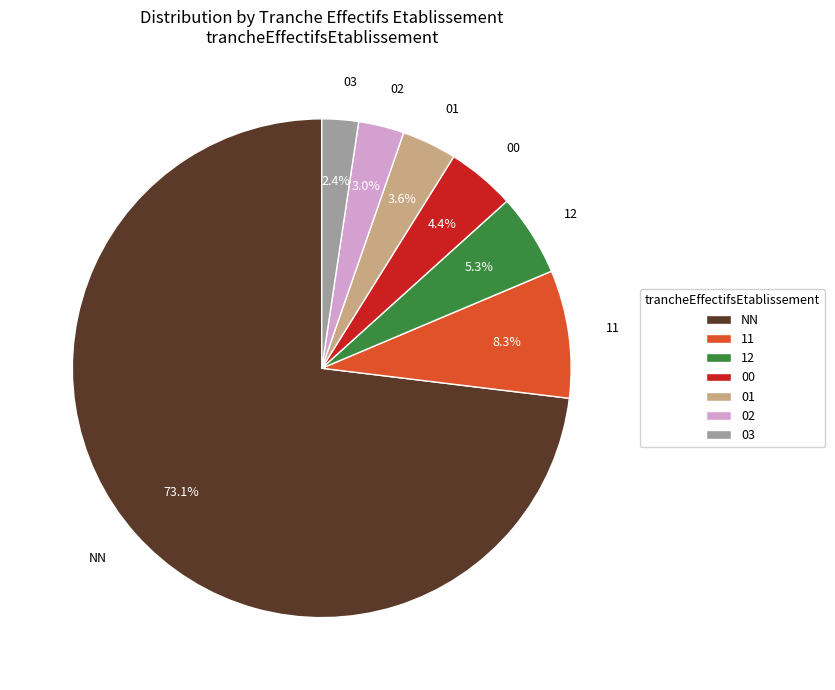

How much of the chart is everything except 00?

95.6%